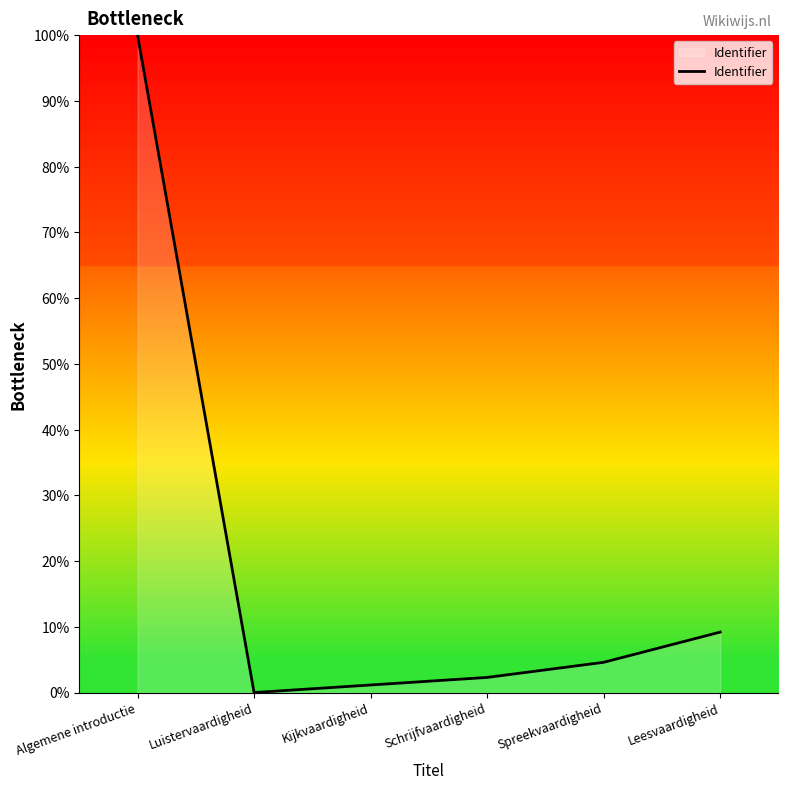

What is the sum of the values at Schrijfvaardigheid and Luistervaardigheid?

2.3